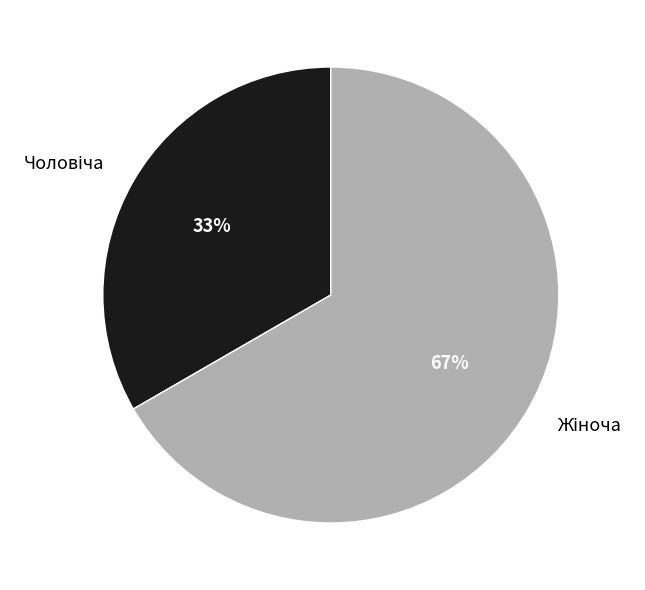

To the nearest percent, what is the average slice percentage?

50%